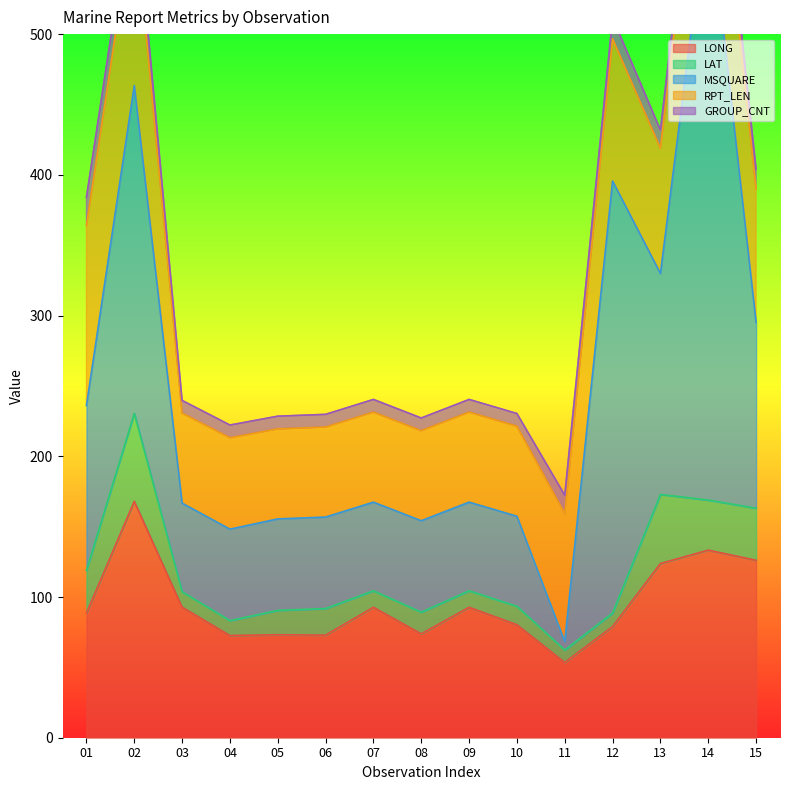

Which label corresponds to the largest value in the chart?

14